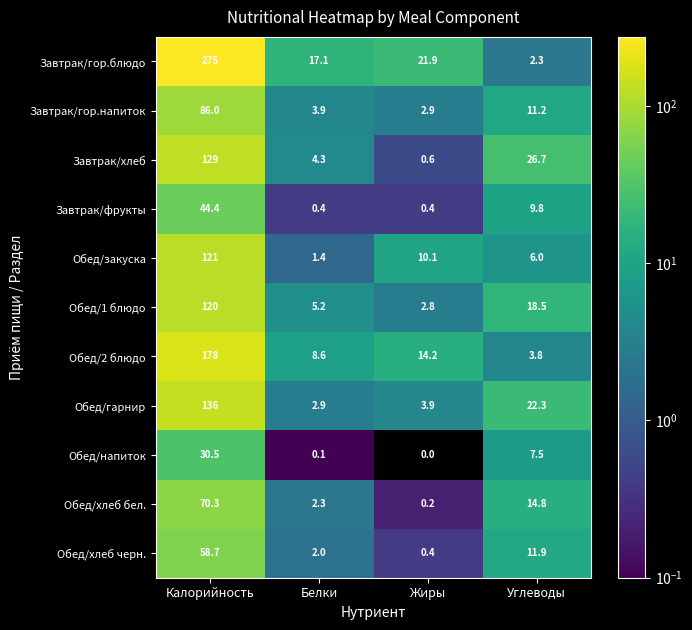

Rank the categories by Обед/2 блюдо value from lowest to highest.

Углеводы, Белки, Жиры, Калорийность